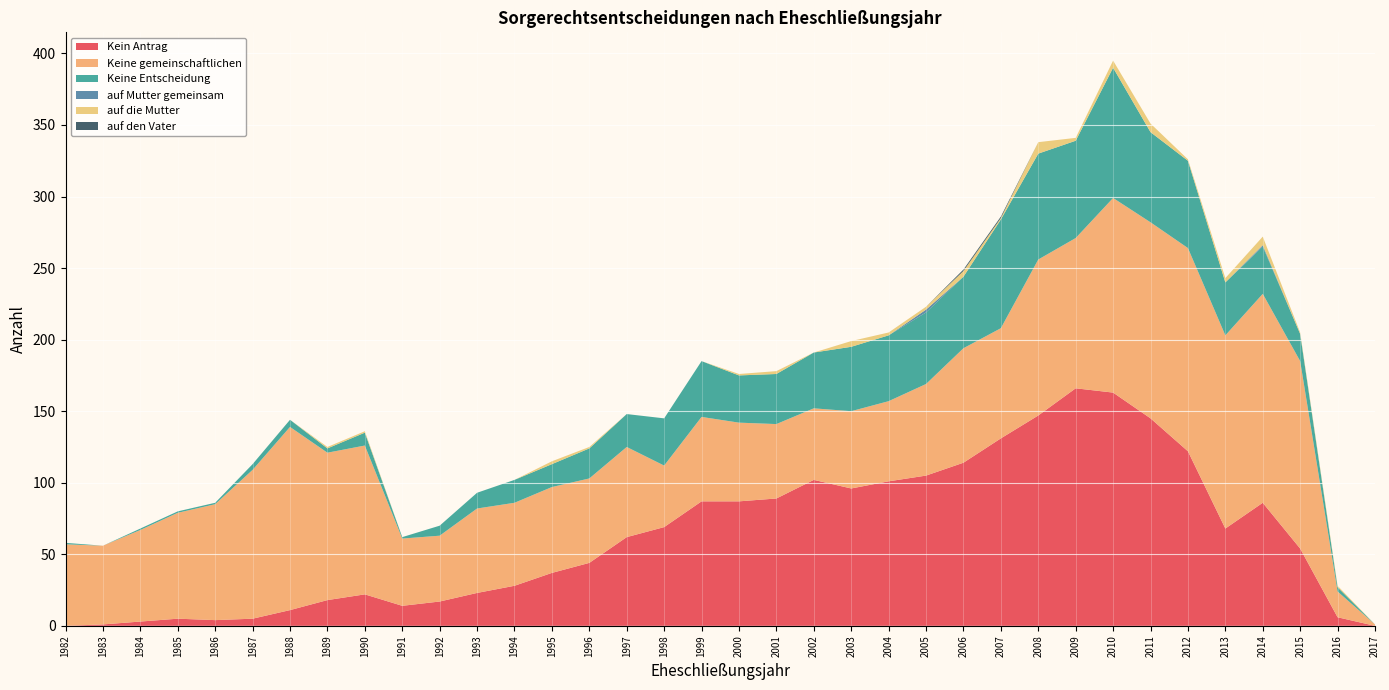

Reading left to right, transcribe all the data shown in this chart.

Kein Antrag: 2017=0	2016=6	2015=54	2014=86	2013=68	2012=122	2011=145	2010=163	2009=166	2008=147	2007=131	2006=114	2005=105	2004=101	2003=96	2002=102	2001=89	2000=87	1999=87	1998=69	1997=62	1996=44	1995=37	1994=28	1993=23	1992=17	1991=14	1990=22	1989=18	1988=11	1987=5	1986=4	1985=5	1984=3	1983=1	1982=0
Keine gemeinschaftlichen: 2017=1	2016=18	2015=131	2014=146	2013=135	2012=142	2011=137	2010=136	2009=105	2008=109	2007=77	2006=80	2005=64	2004=56	2003=54	2002=50	2001=52	2000=55	1999=59	1998=43	1997=63	1996=59	1995=60	1994=58	1993=59	1992=46	1991=47	1990=104	1989=103	1988=128	1987=104	1986=81	1985=74	1984=64	1983=55	1982=57
Keine Entscheidung: 2017=0	2016=3	2015=19	2014=33	2013=37	2012=61	2011=63	2010=91	2009=68	2008=74	2007=76	2006=50	2005=50	2004=46	2003=45	2002=39	2001=35	2000=33	1999=39	1998=33	1997=23	1996=21	1995=16	1994=16	1993=11	1992=7	1991=1	1990=9	1989=3	1988=5	1987=4	1986=1	1985=1	1984=1	1983=0	1982=1
auf Mutter gemeinsam: 2017=0	2016=0	2015=0	2014=1	2013=0	2012=0	2011=0	2010=0	2009=0	2008=0	2007=0	2006=0	2005=2	2004=0	2003=0	2002=0	2001=0	2000=0	1999=0	1998=0	1997=0	1996=0	1995=0	1994=0	1993=0	1992=0	1991=0	1990=0	1989=0	1988=0	1987=0	1986=0	1985=0	1984=0	1983=0	1982=0
auf die Mutter: 2017=0	2016=1	2015=1	2014=6	2013=3	2012=1	2011=6	2010=5	2009=2	2008=8	2007=1	2006=4	2005=2	2004=2	2003=4	2002=0	2001=2	2000=1	1999=0	1998=0	1997=0	1996=1	1995=2	1994=0	1993=0	1992=0	1991=0	1990=1	1989=1	1988=0	1987=0	1986=0	1985=0	1984=0	1983=0	1982=0
auf den Vater: 2017=0	2016=0	2015=0	2014=0	2013=0	2012=0	2011=0	2010=0	2009=0	2008=0	2007=1	2006=1	2005=0	2004=0	2003=0	2002=0	2001=0	2000=0	1999=0	1998=0	1997=0	1996=0	1995=0	1994=0	1993=0	1992=0	1991=0	1990=0	1989=0	1988=0	1987=0	1986=0	1985=0	1984=0	1983=0	1982=0